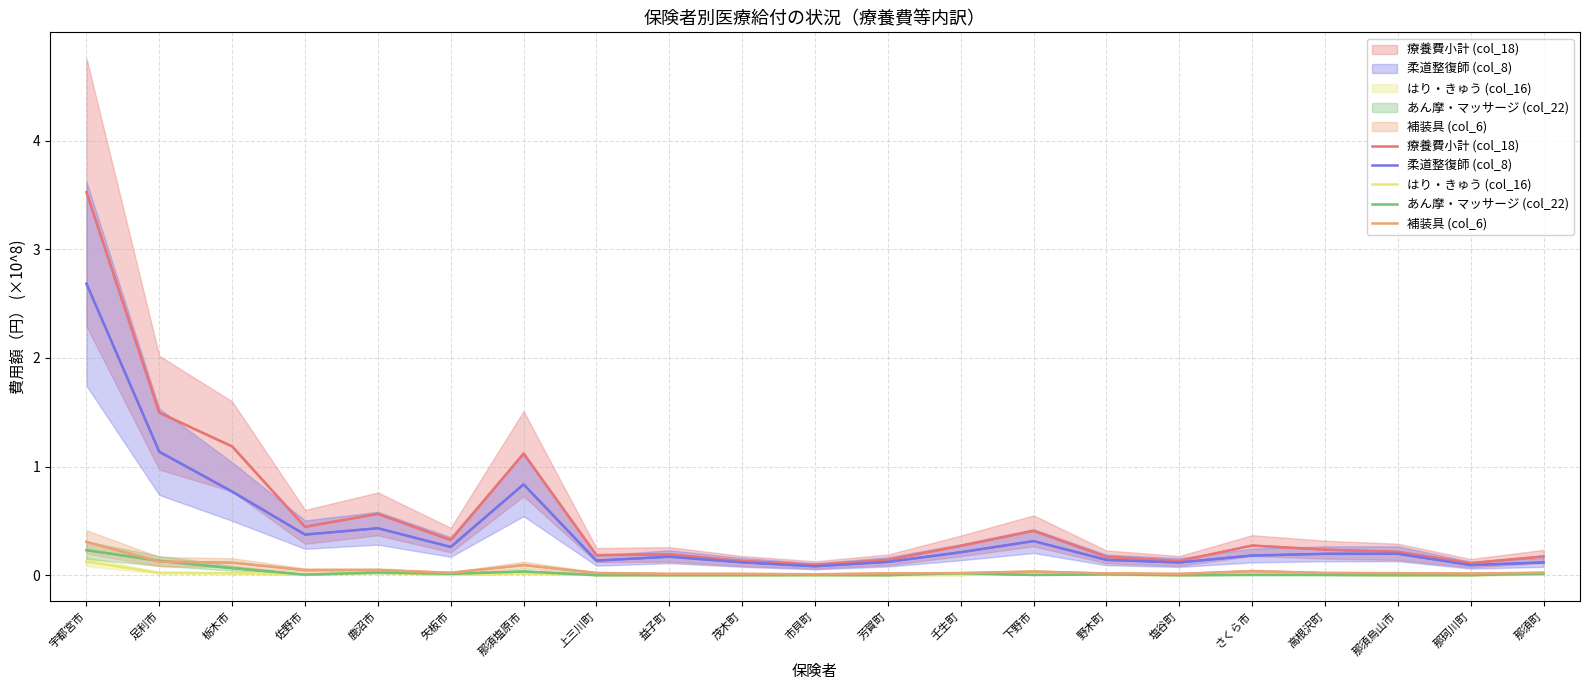

What is the greatest value displayed?

3.5